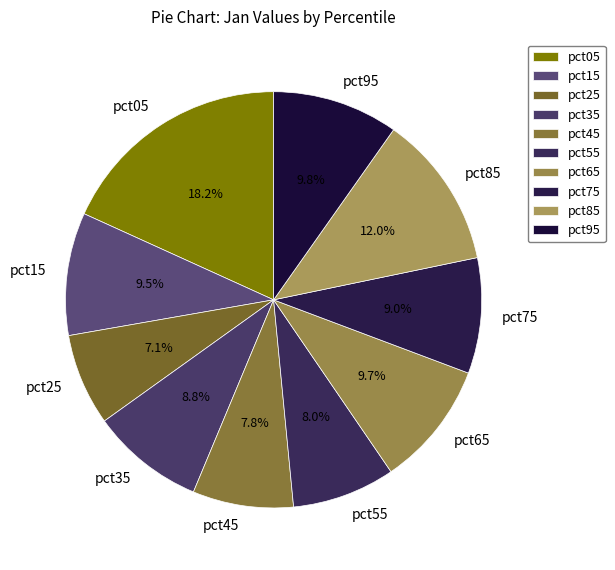

To the nearest percent, what portion does pct75 represent?

9%